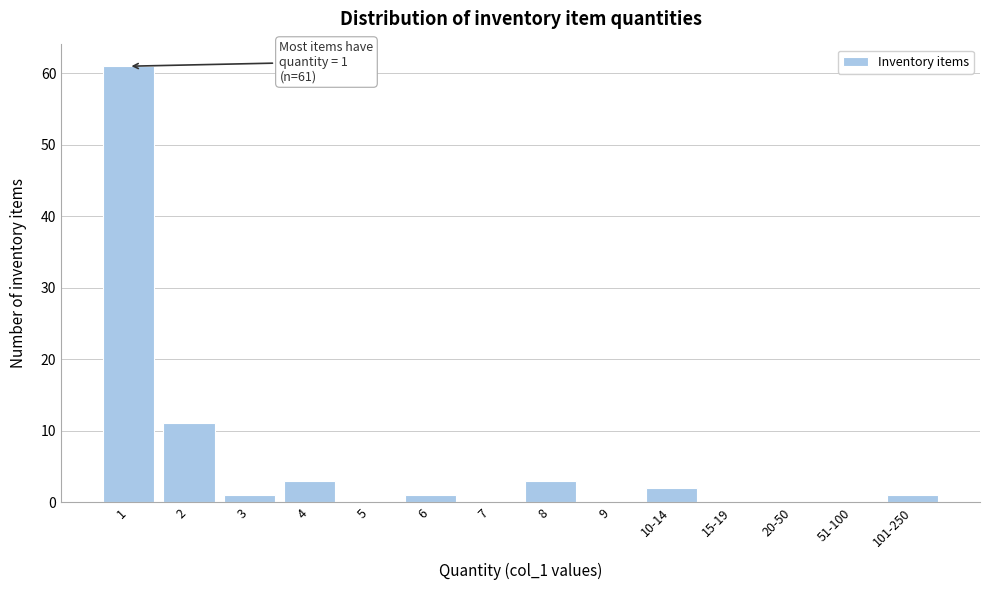

Reading left to right, what are all the values shown in this chart?

1=61	2=11	3=1	4=3	5=0	6=1	7=0	8=3	9=0	10-14=2	15-19=0	20-50=0	51-100=0	101-250=1